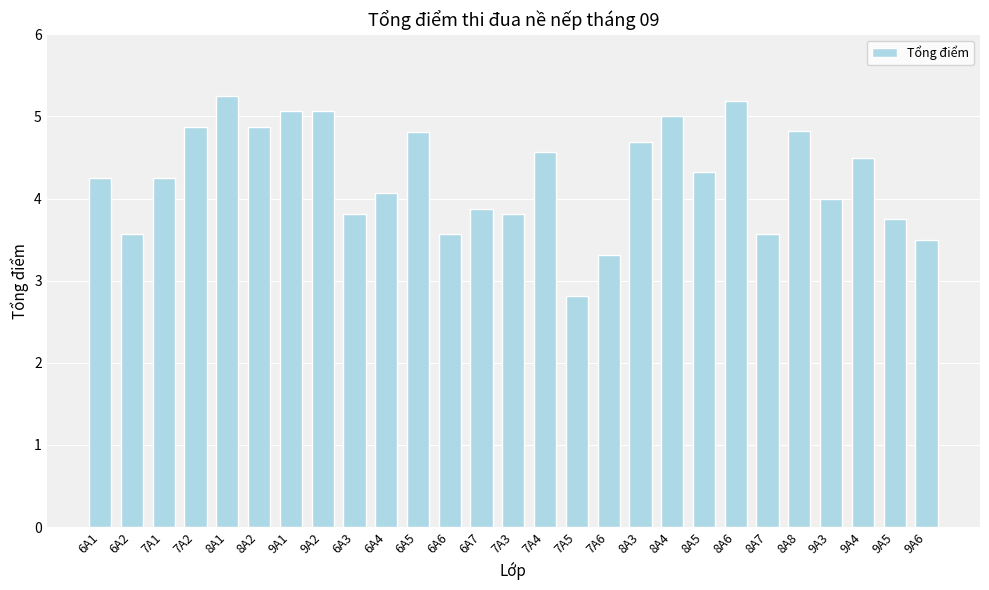

What is the change in value from 7A3 to 8A4?

+1.2